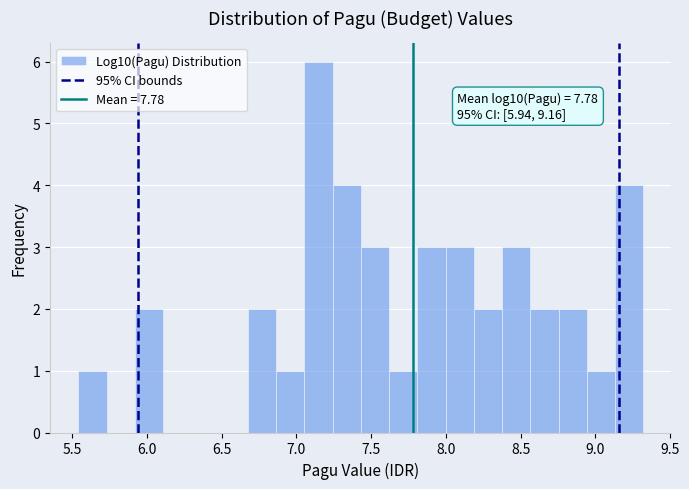

Around what value on the x-axis is the tallest bar? Give the approximate position of its centre, as read against the axis.

7.15